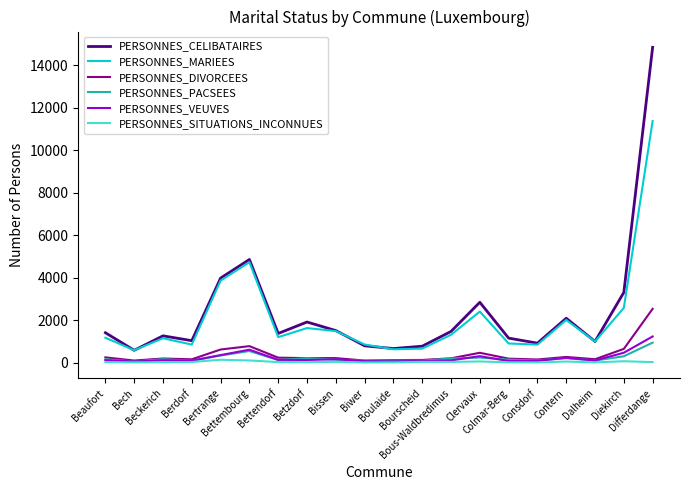

Between Bettembourg and Boulaide, which series saw the biggest shift?

PERSONNES_CELIBATAIRES